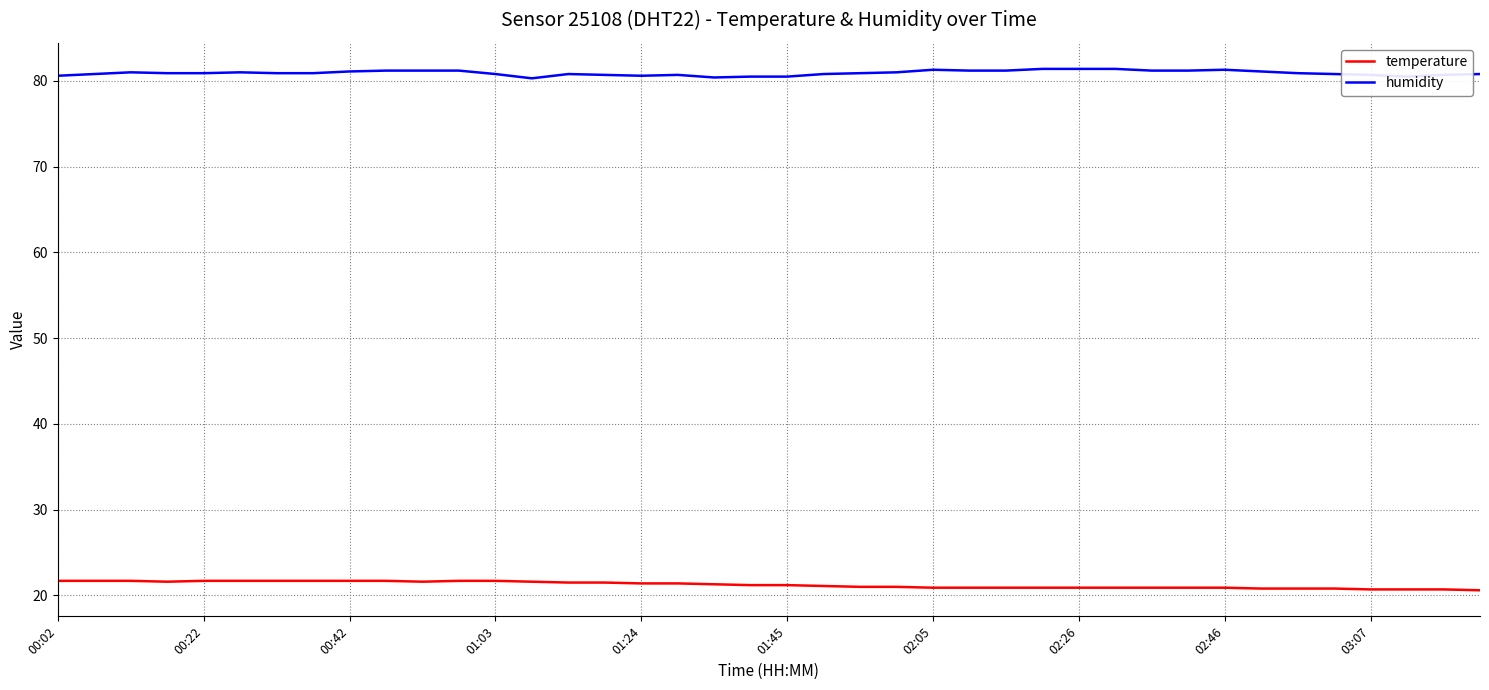

True or false: humidity and temperature intersect in this chart.

False